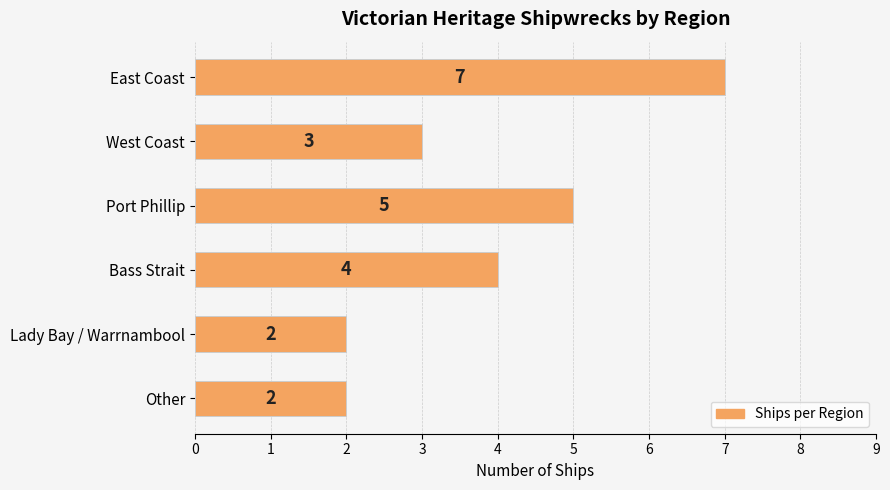

What is the greatest value displayed?

7